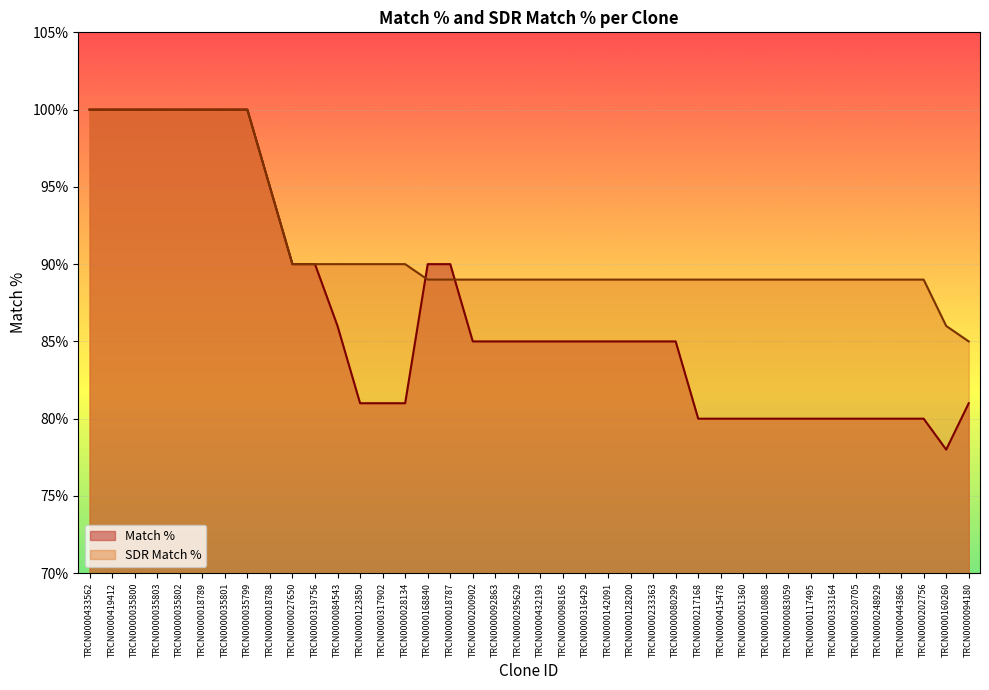

Reading right to left, extract all data points from this chart.

Match %: 81	78	80	80	80	80	80	80	80	80	80	80	80	85	85	85	85	85	85	85	85	85	85	90	90	81	81	81	86	90	90	95	100	100	100	100	100	100	100	100
SDR Match %: 85	86	89	89	89	89	89	89	89	89	89	89	89	89	89	89	89	89	89	89	89	89	89	89	89	90	90	90	90	90	90	95	100	100	100	100	100	100	100	100